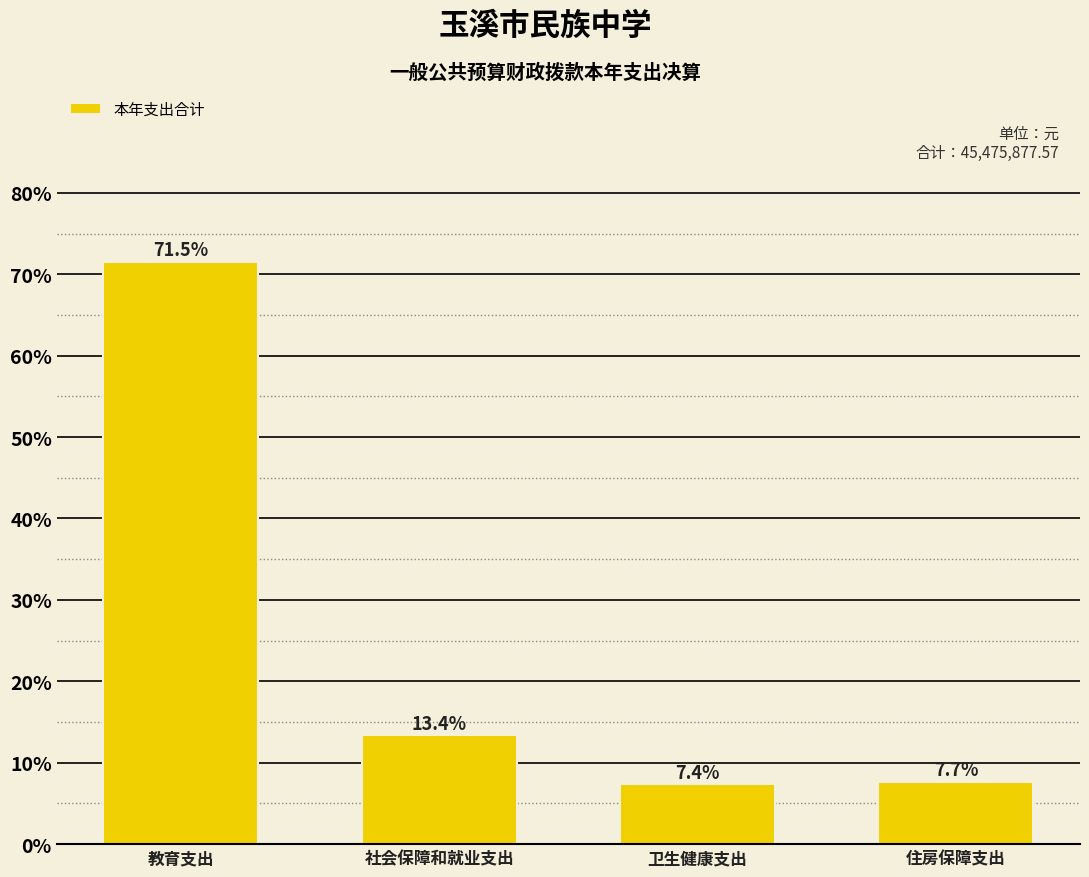

Reading right to left, extract all data points from this chart.

7.7	7.4	13.4	71.5